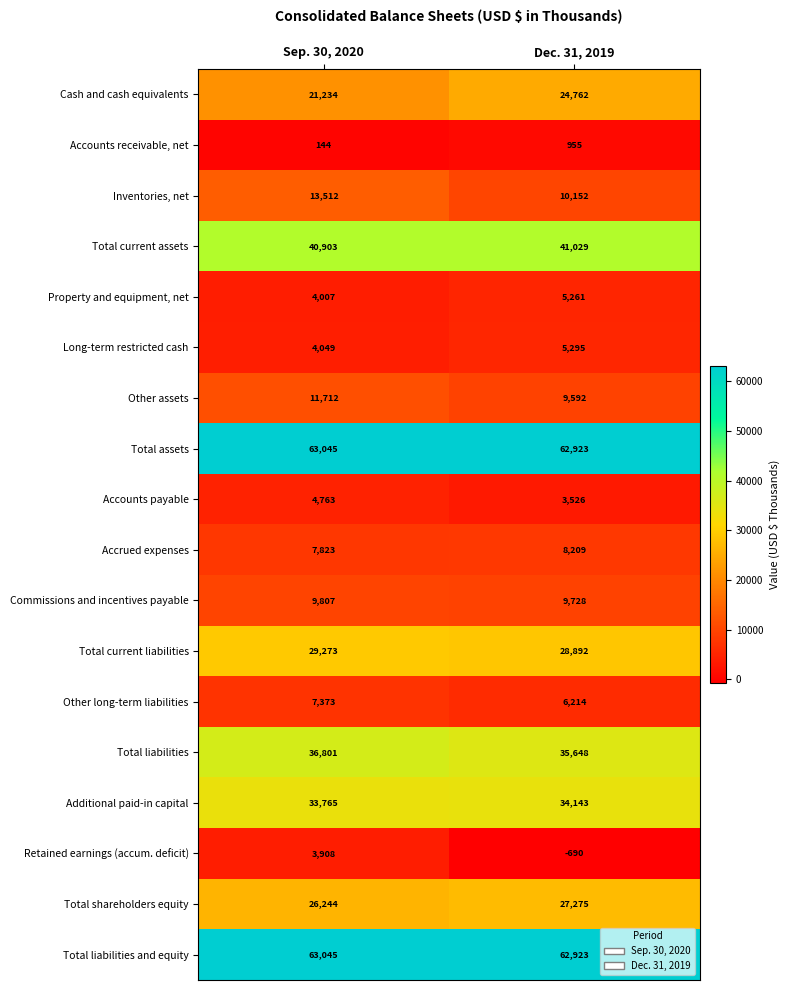

At which label is Cash and cash equivalents closest to 22998?

Sep. 30, 2020